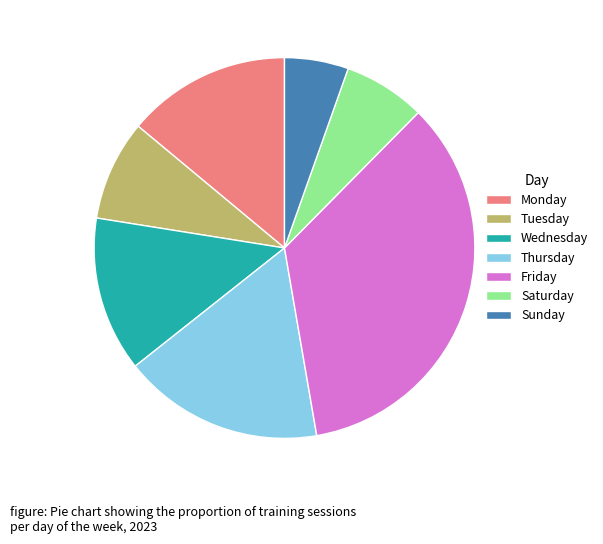

Combined, do Tuesday and Thursday account for over 50%?

No